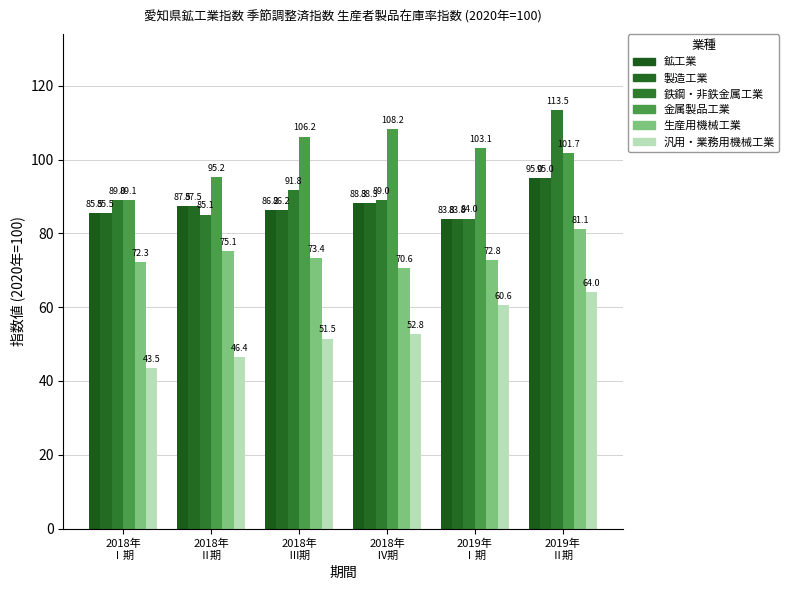

How many values in the 鉱工業 series are below 87?

3